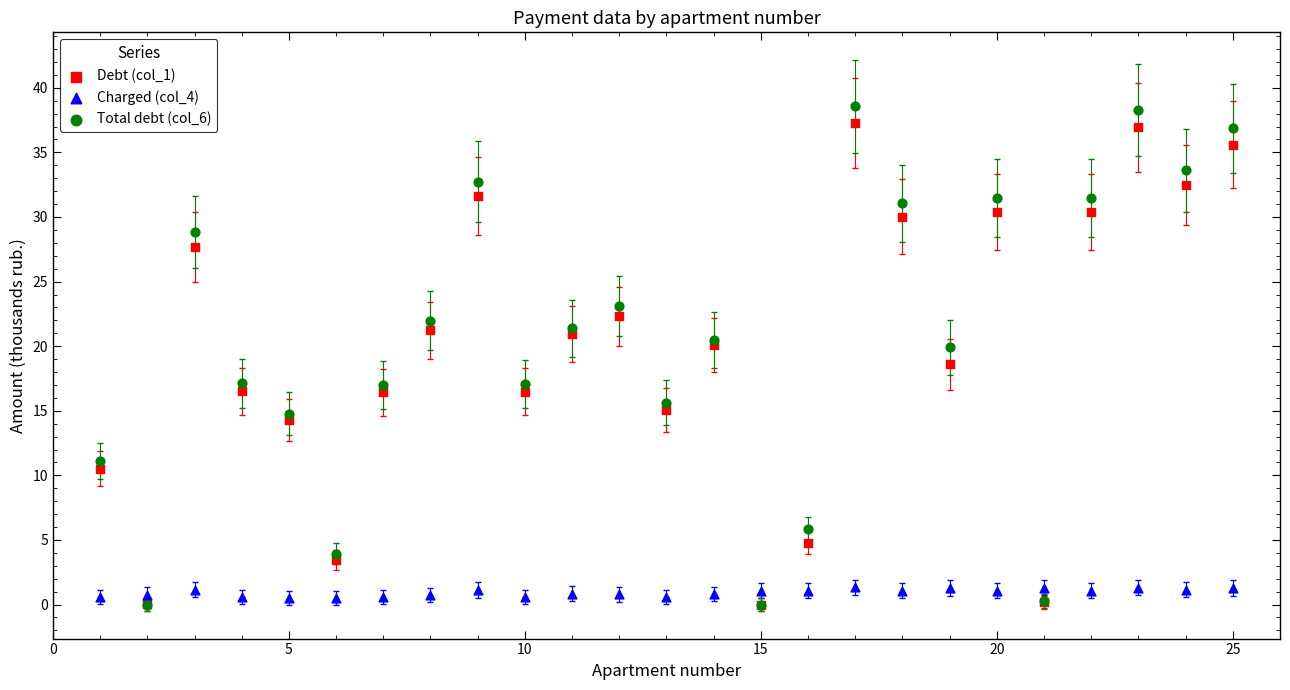

Which series contains the highest Y value?

Total debt (col_6)